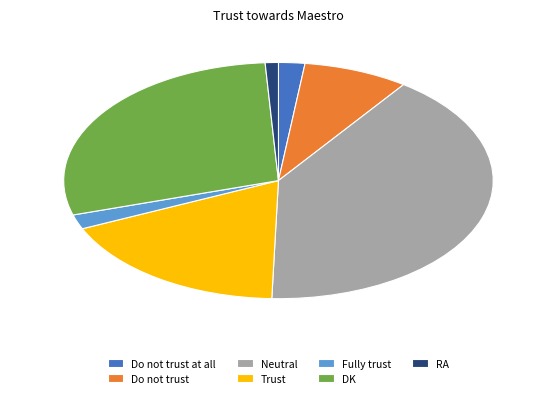

Do DK and Trust together represent more than half of the pie?

No